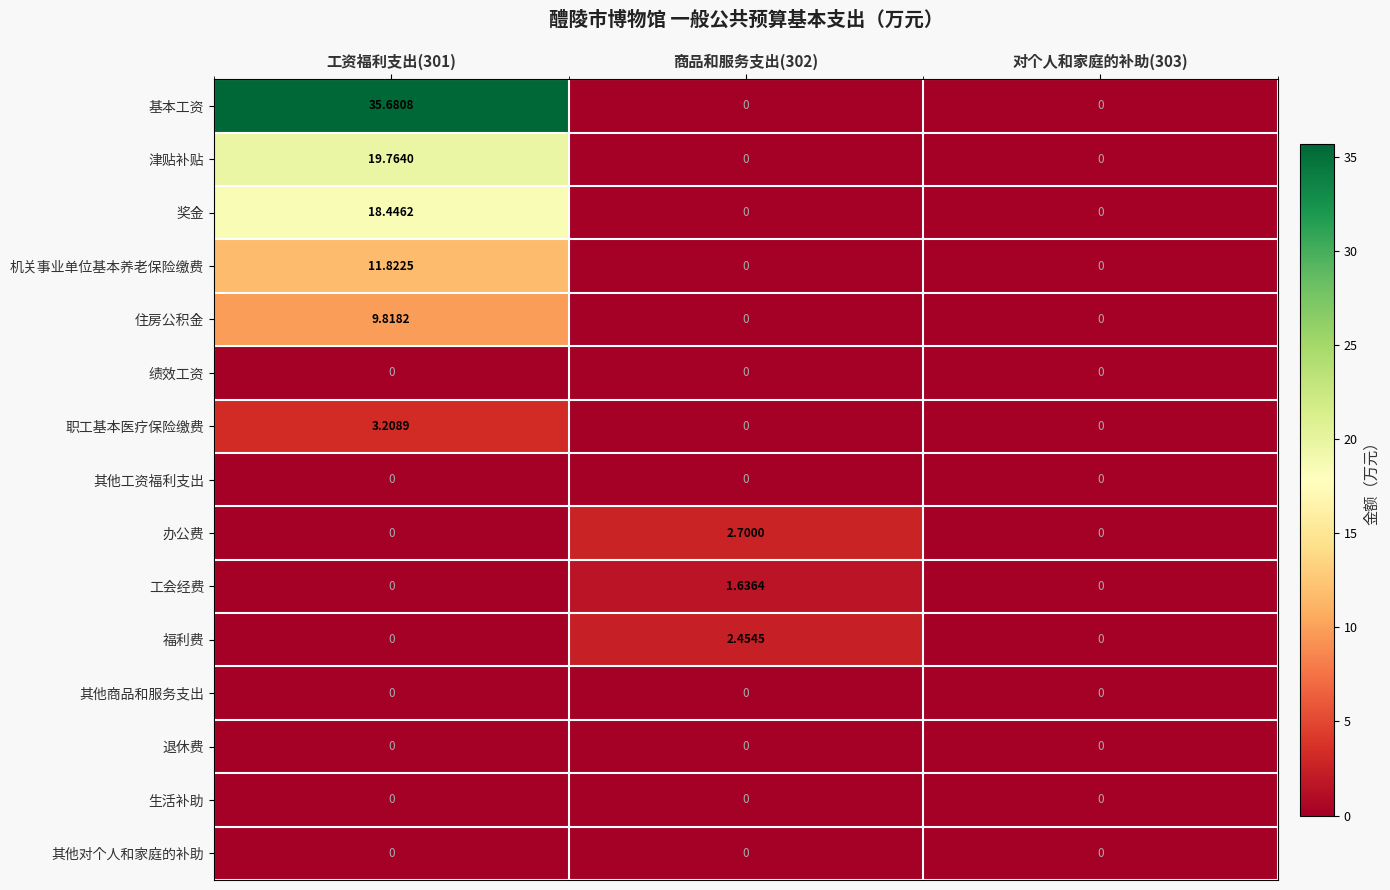

Which series has the largest total across all categories?

基本工资